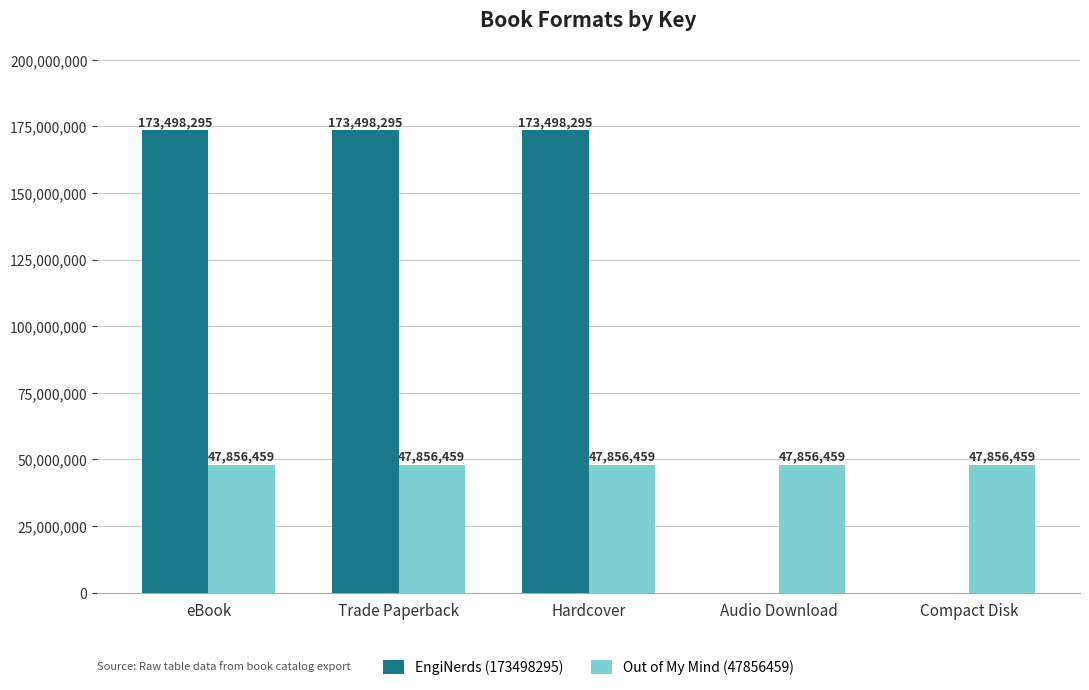

The value of Out of My Mind (47856459) at Compact Disk is 80682911. True or false?

False